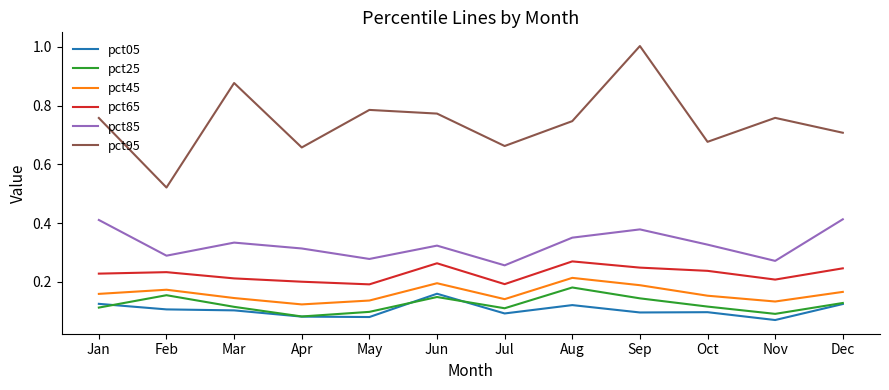

Is it true that pct45 equals 0.2 at Dec?

True